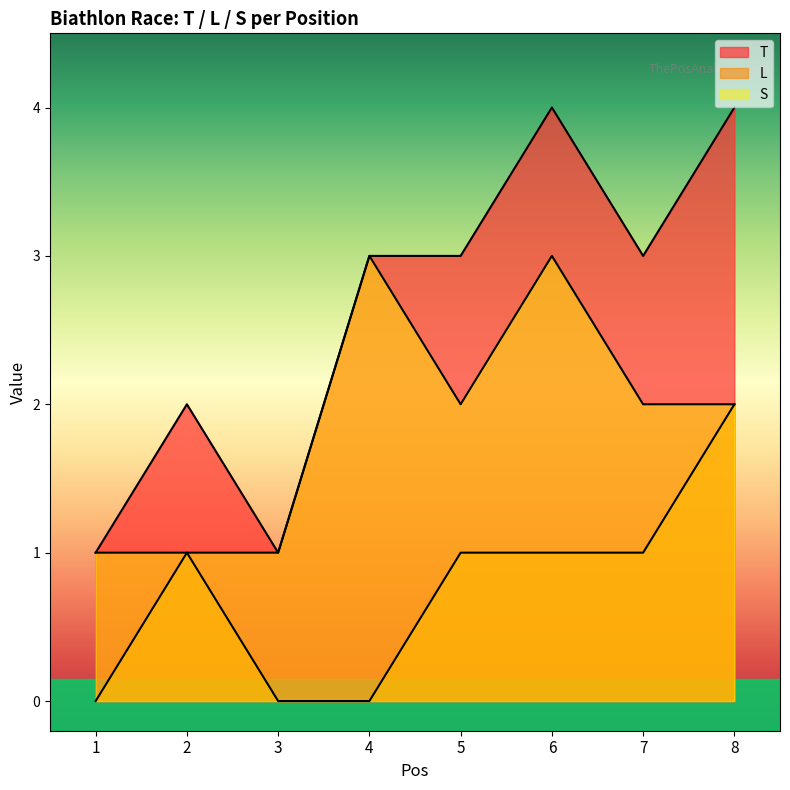

List the labels in order of S value, largest first.

4, 6, 5, 7, 8, 1, 2, 3